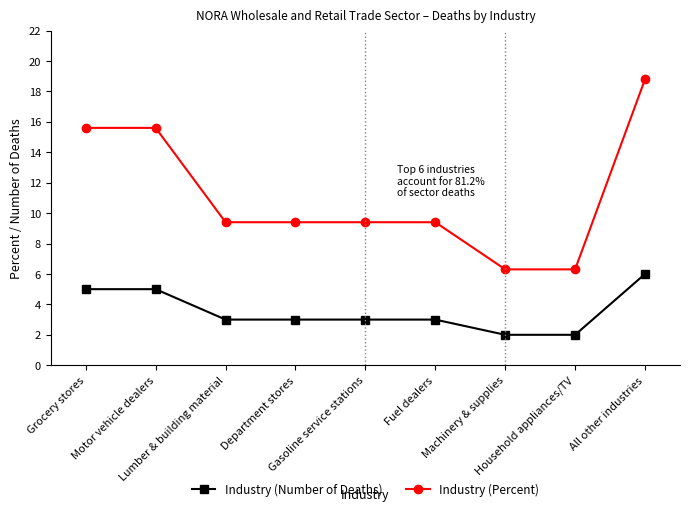

True or false: Industry (Percent) and Industry (Number of Deaths) intersect in this chart.

False